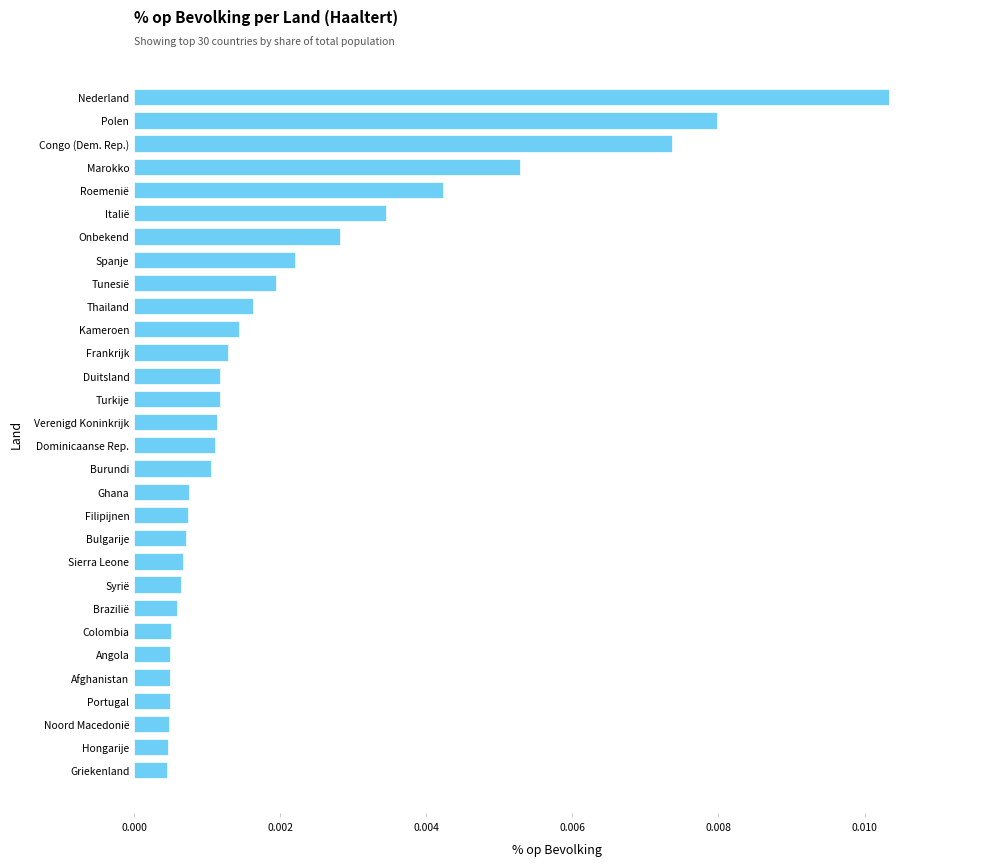

Which category has the highest value across all series?

Nederland